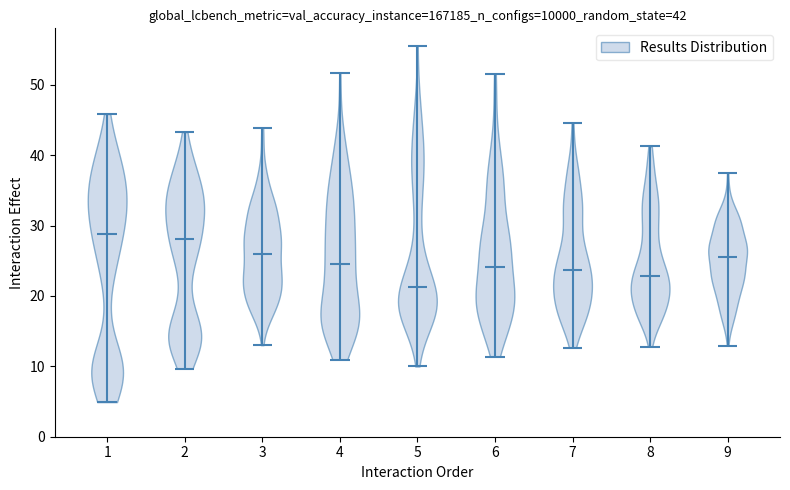

Which violin has the lowest median line?

5